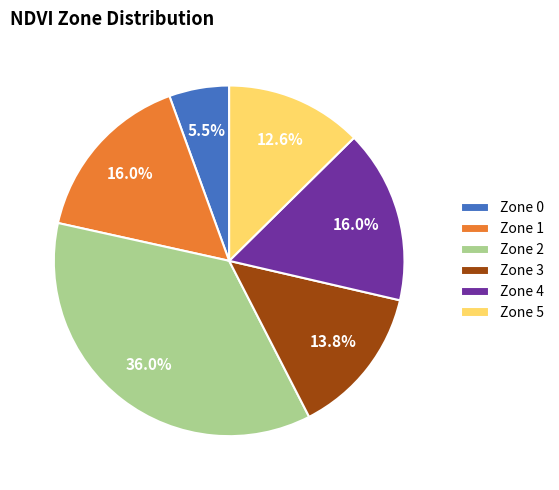

What percentage do Zone 1 and Zone 5 together represent?

28.6%